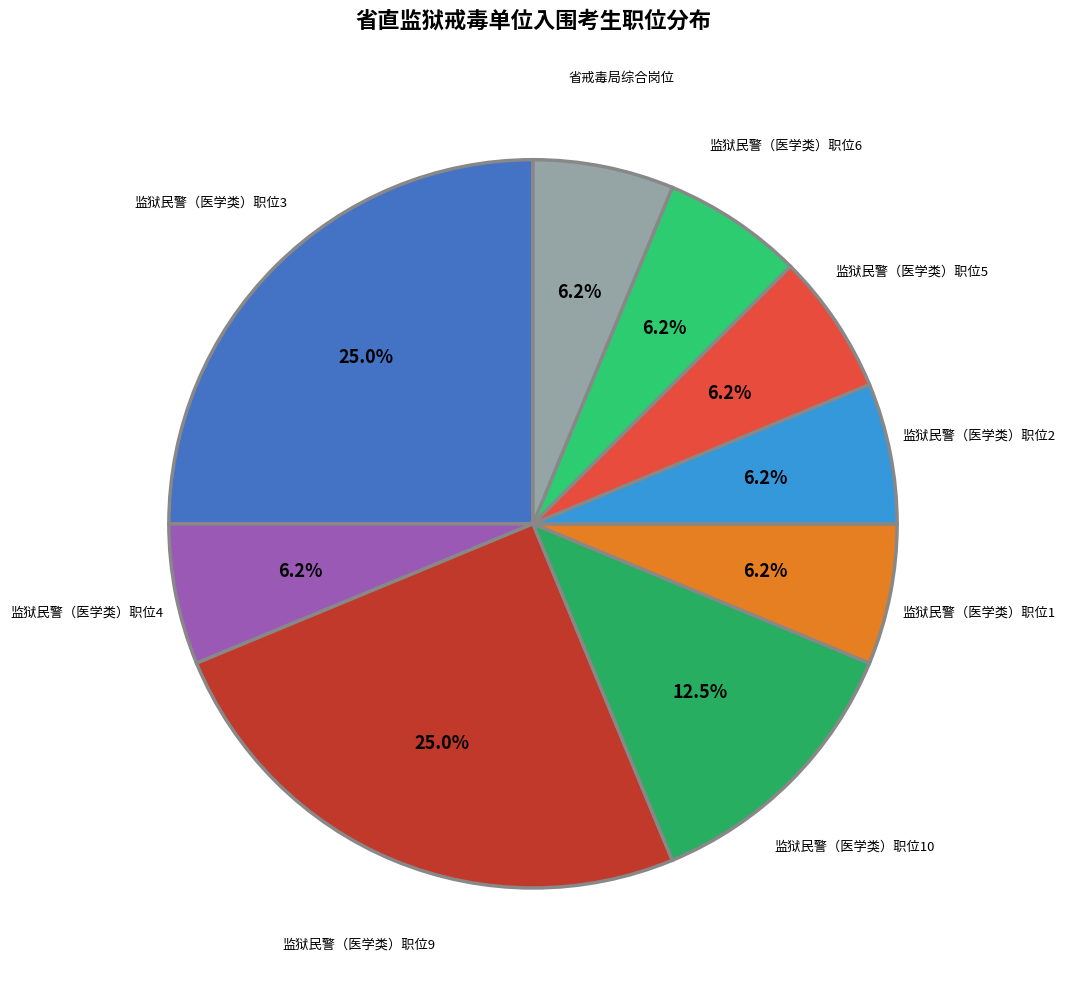

Is there any slice that represents more than half of the pie?

No